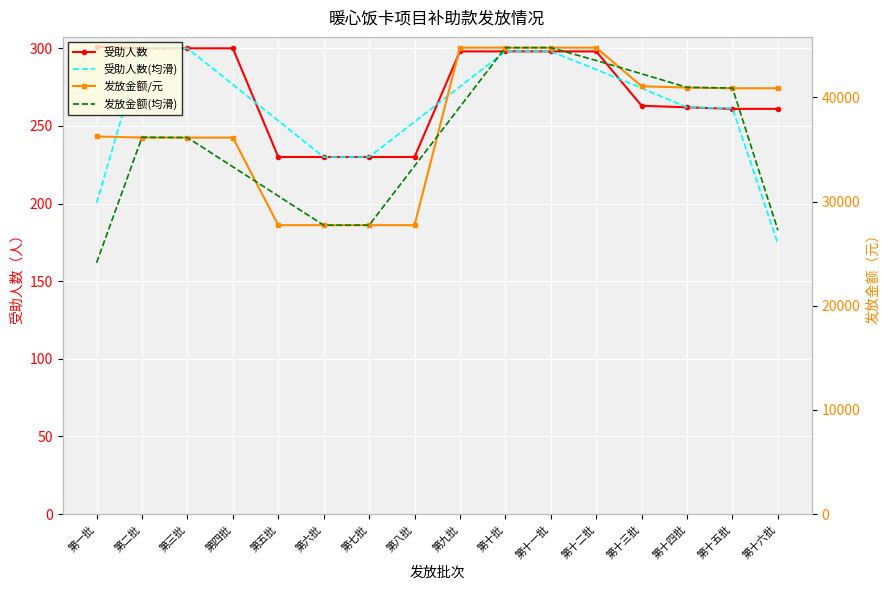

What is the label of the 12th point from the right?

第五批